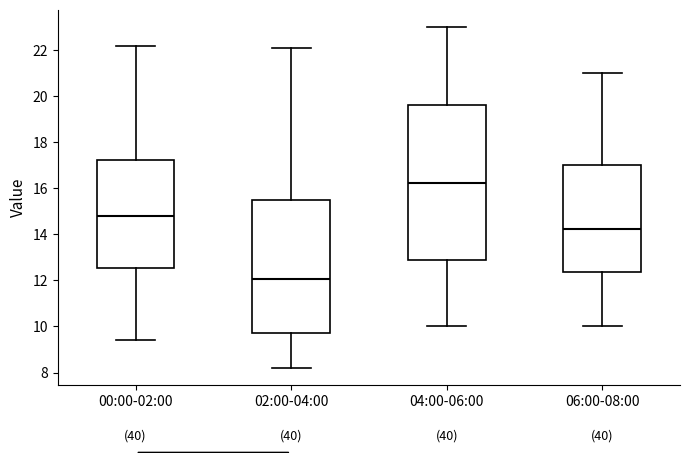

Reading left to right, read every box against the y-axis: the position of its median line, the range the box covers, and the ends of its whiskers. The values are not printed on the chart, so give them approximately, as read against the axis.

00:00-02:00: median 14.8, box 12.6 to 17.2, whiskers 9.4 to 22.2
02:00-04:00: median 12.0, box 9.8 to 15.4, whiskers 8.2 to 22.2
04:00-06:00: median 16.2, box 12.8 to 19.6, whiskers 10.0 to 23.0
06:00-08:00: median 14.2, box 12.4 to 17.0, whiskers 10.0 to 21.0